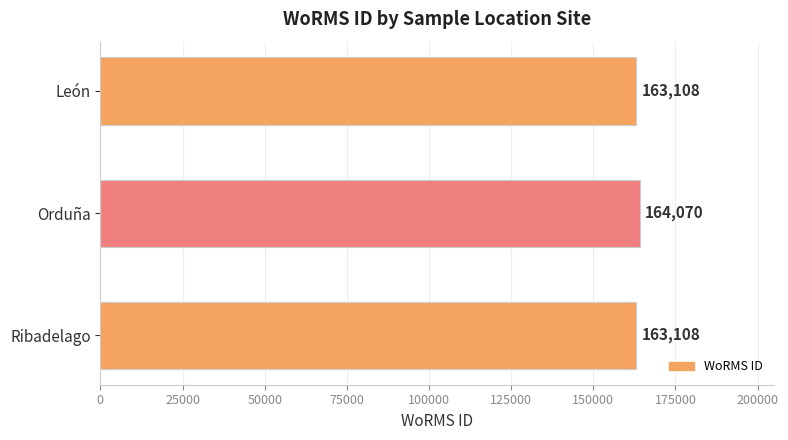

Approximately how many times larger is the value at Ribadelago compared to Orduña?

1.0